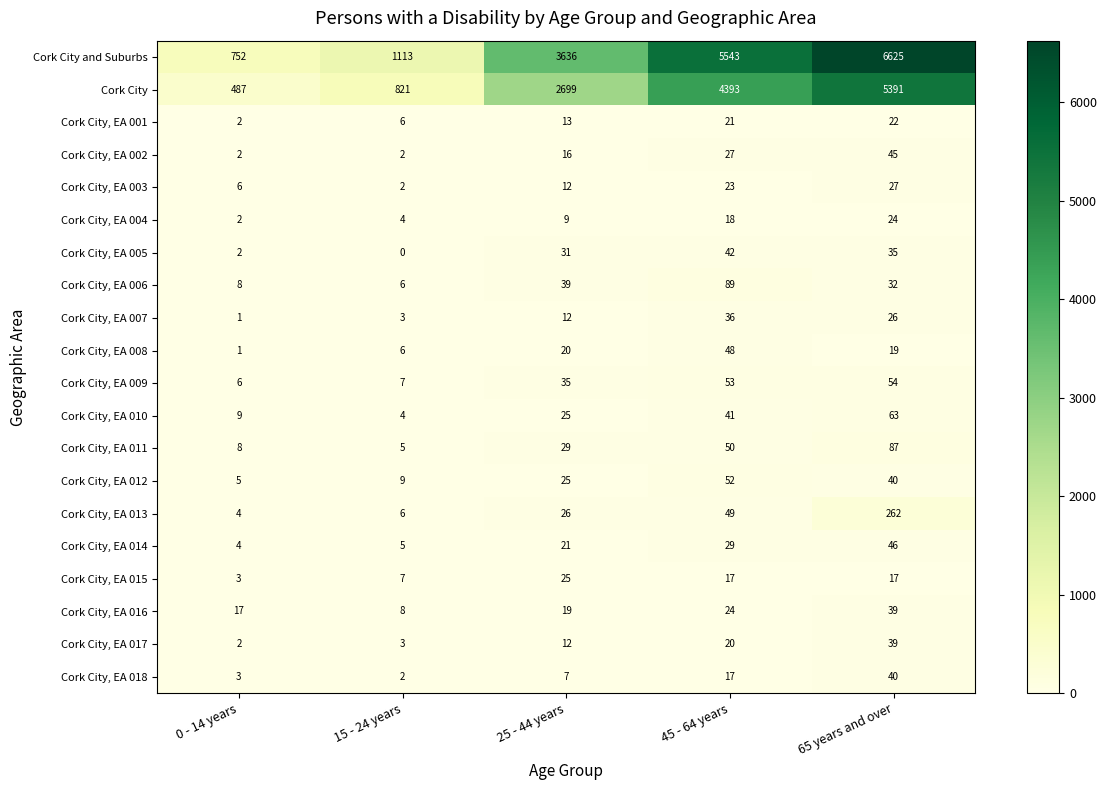

Count the number of data series in this chart.

20